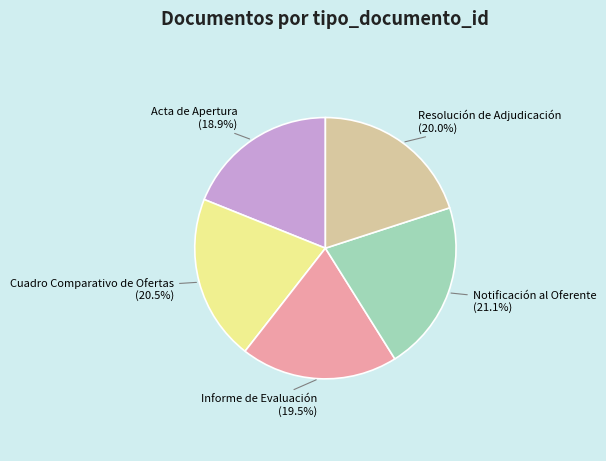

Does Cuadro Comparativo de Ofertas account for over 50% of the chart?

No